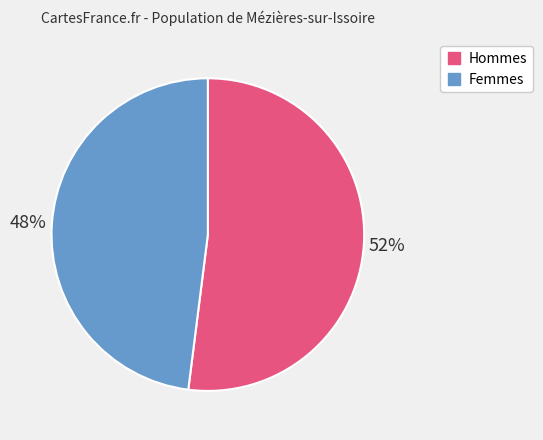

To the nearest percent, what is the difference between the largest and smallest slice percentages?

4%